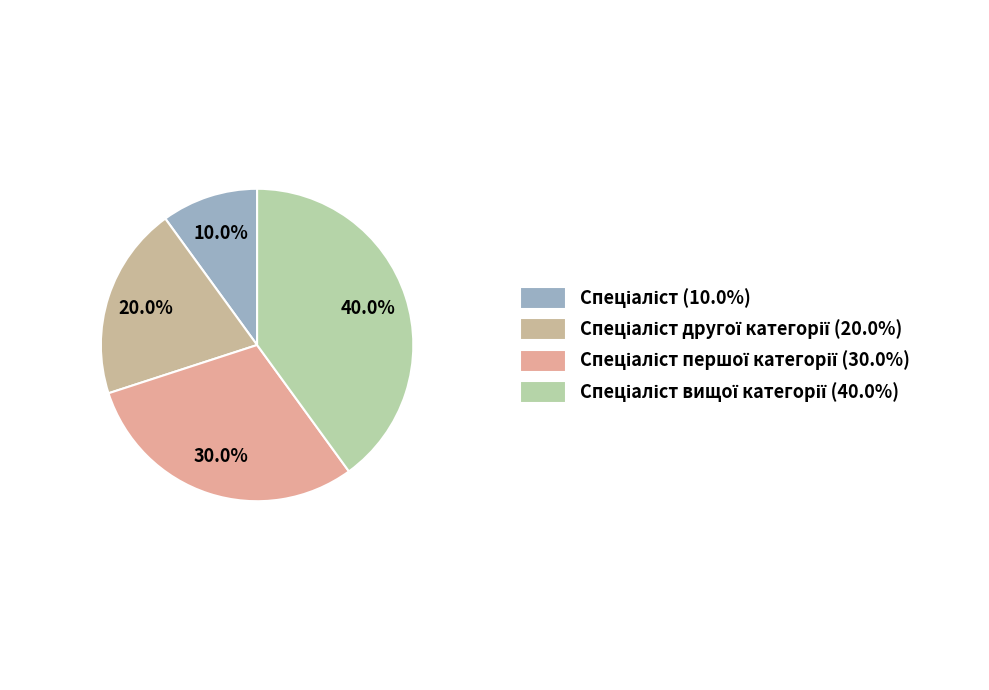

What is the smallest slice in the pie chart?

Спеціаліст